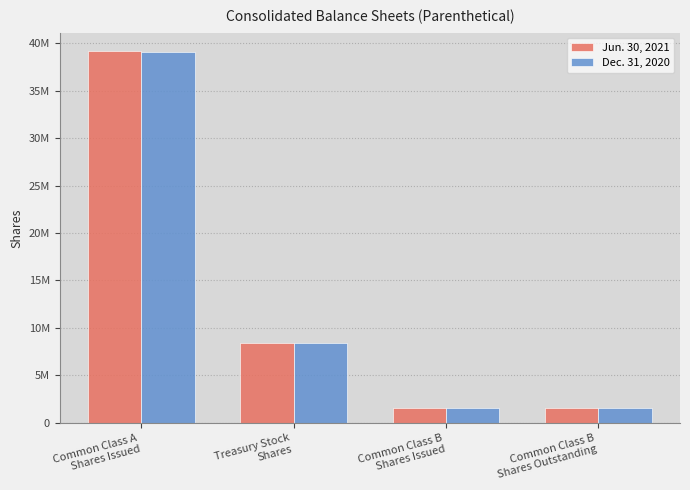

Is it true that Dec. 31, 2020 equals 39115405 at Common Class A
Shares Issued?

True